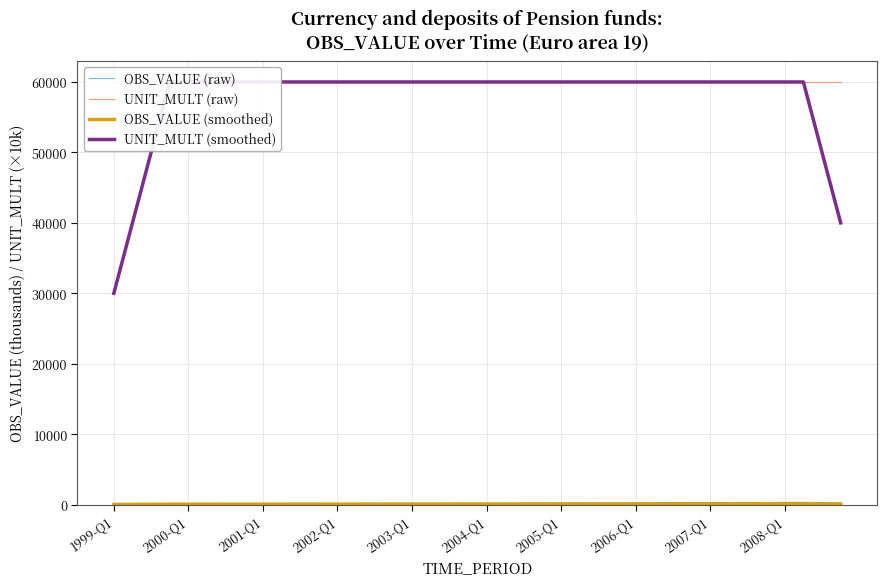

What is the difference between the highest and lowest values at 2000-Q1?

59956.4